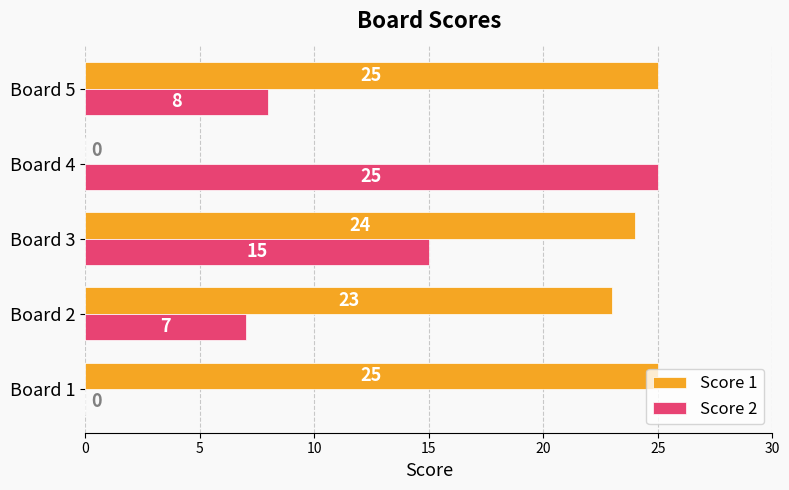

Between Board 3 and Board 4, which series saw the biggest shift?

Score 1